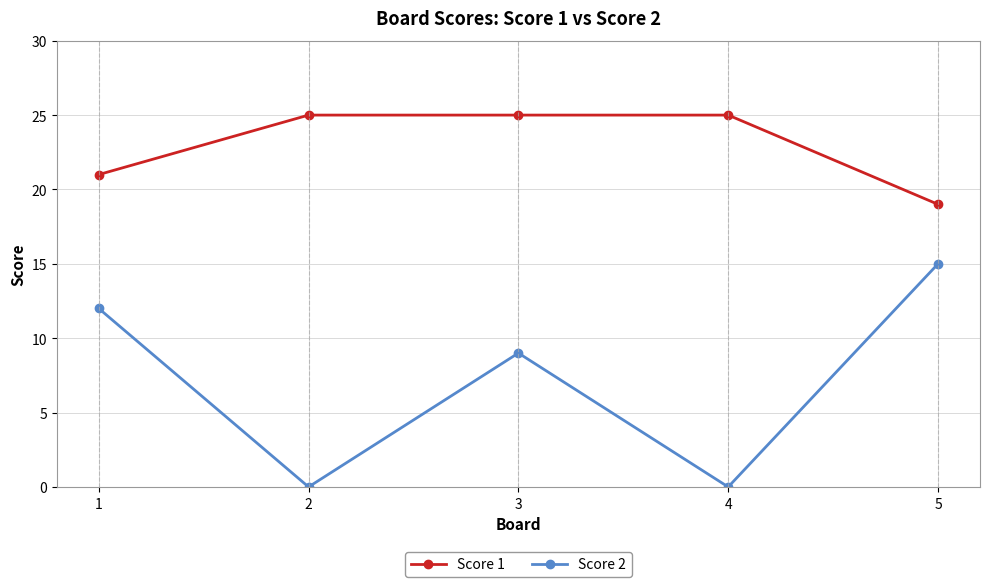

Rank the series by their average value, from highest to lowest.

Score 1, Score 2